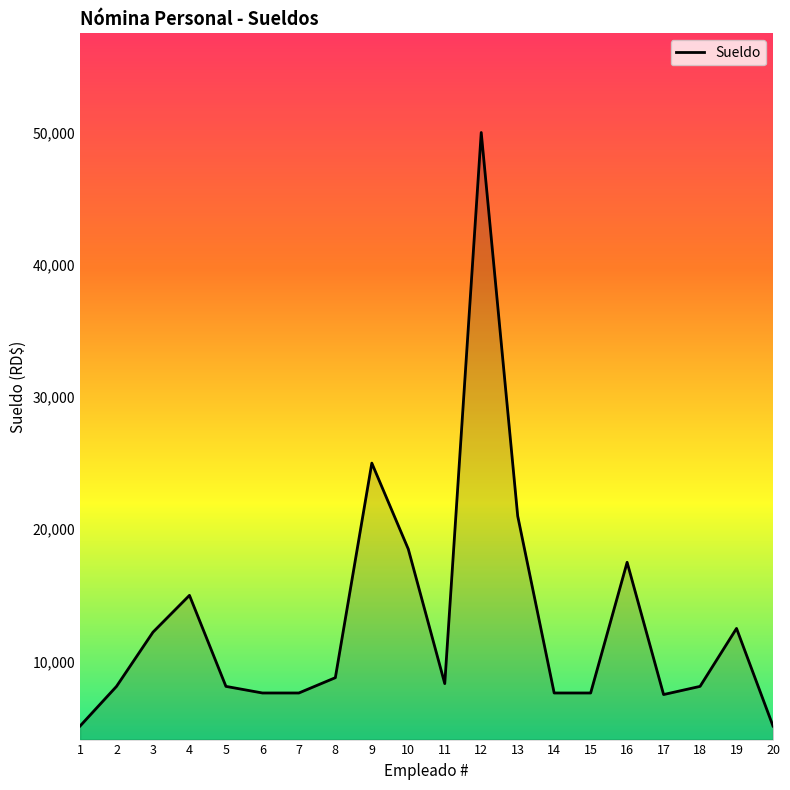

What is the maximum value shown in the chart?

50000.0